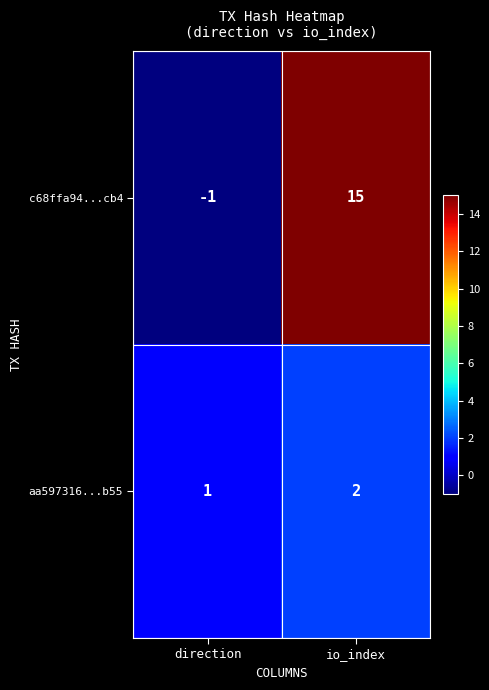

List the series in order of their overall mean, lowest first.

aa597316...b55, c68ffa94...cb4